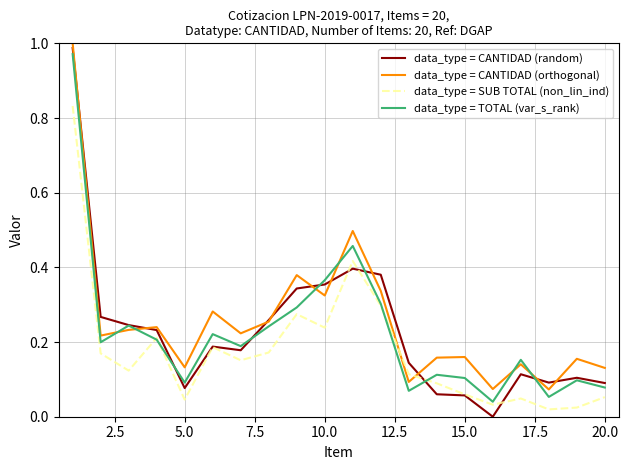

List the series in order of their peak value, lowest first.

data_type = SUB TOTAL (non_lin_ind), data_type = TOTAL (var_s_rank), data_type = CANTIDAD (random), data_type = CANTIDAD (orthogonal)